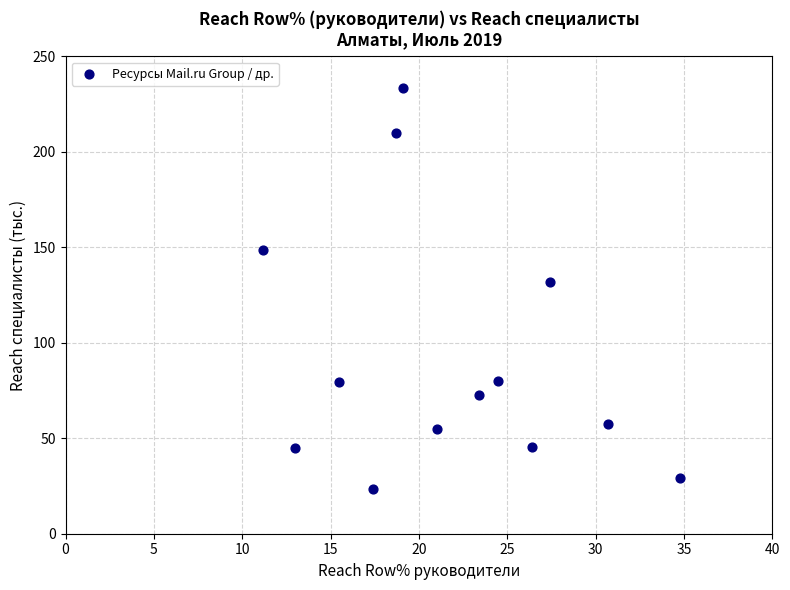

What Y value in the scatter plot is closest to 128?

131.7